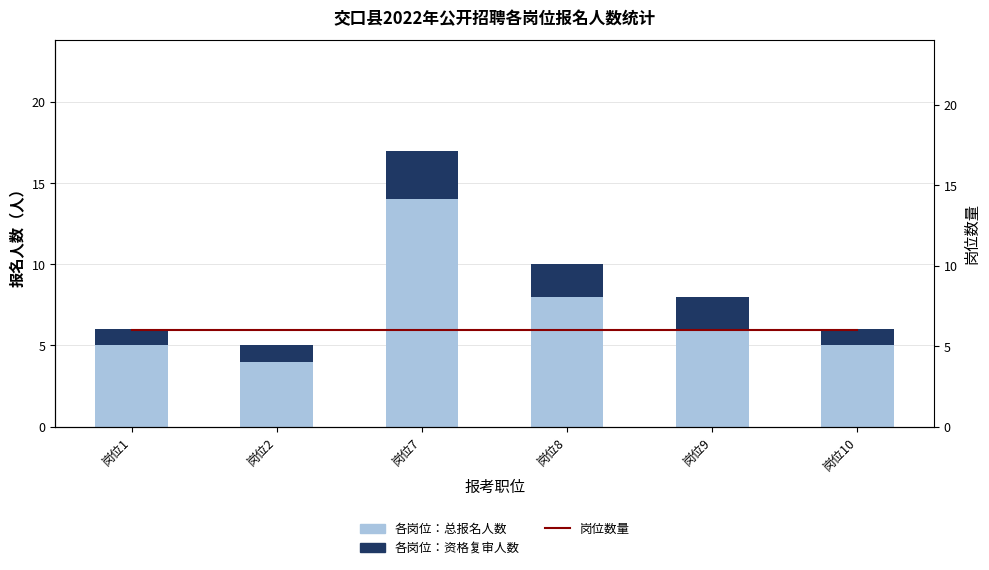

At which label does 岗位数量 reach its peak?

岗位1